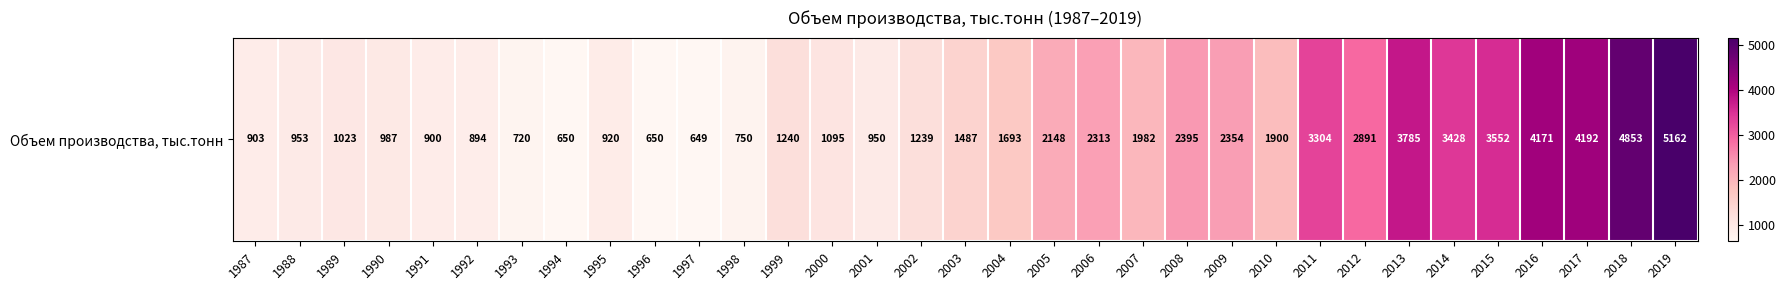

What is the sum of all values?

66133